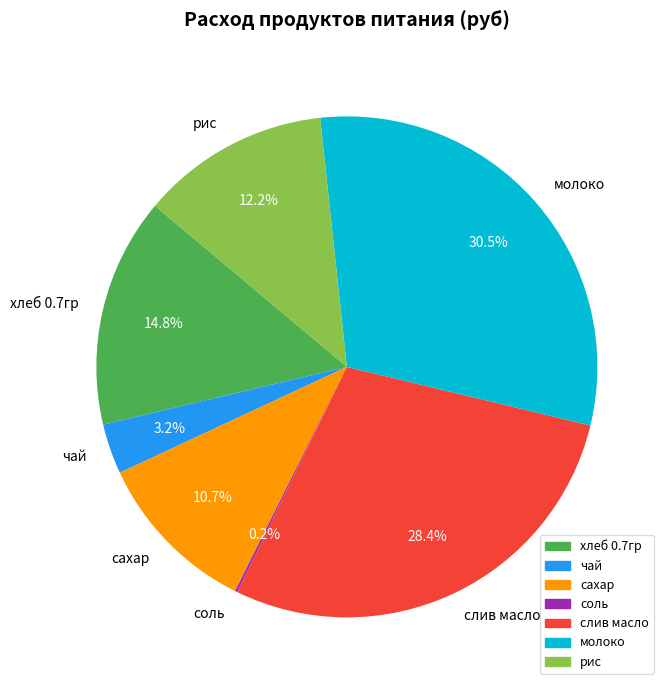

Combined, do рис and чай account for over 50%?

No